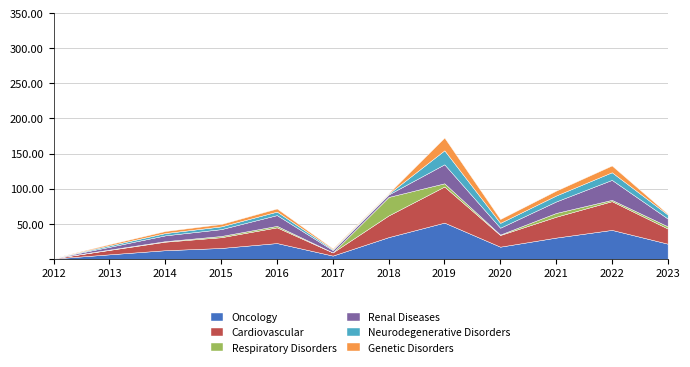

Does the chart have visible grid lines?

Yes